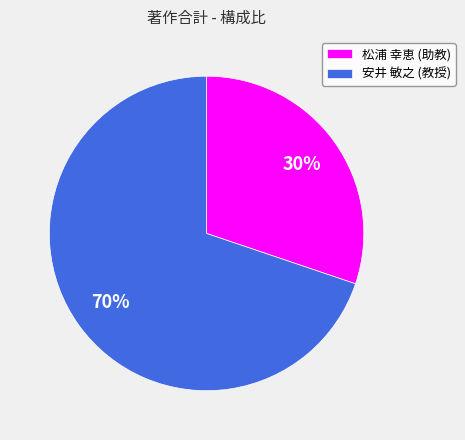

Approximately how many times larger is the value at 安井 敏之 (教授) compared to 松浦 幸恵 (助教)?

2.3